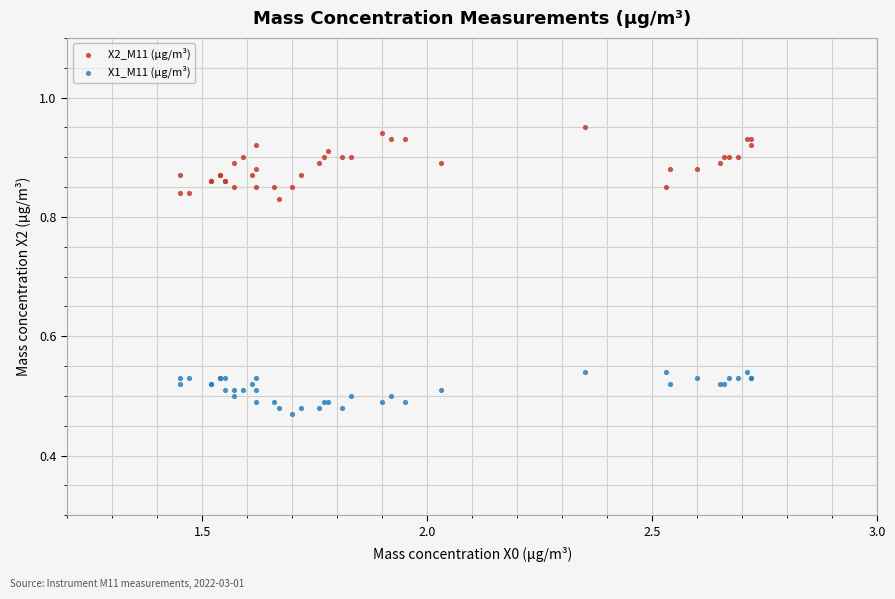

Which series reaches the maximum Y coordinate?

X2_M11 (μg/m³)